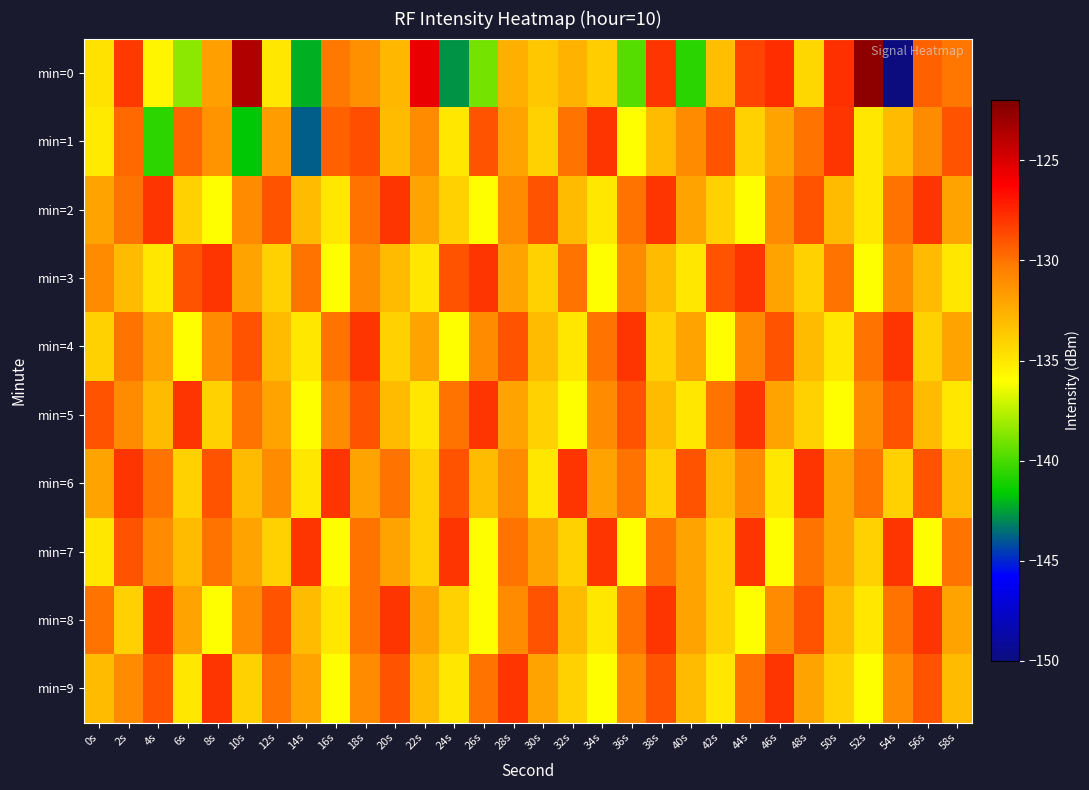

Which has a higher value, 16s or 30s?

16s